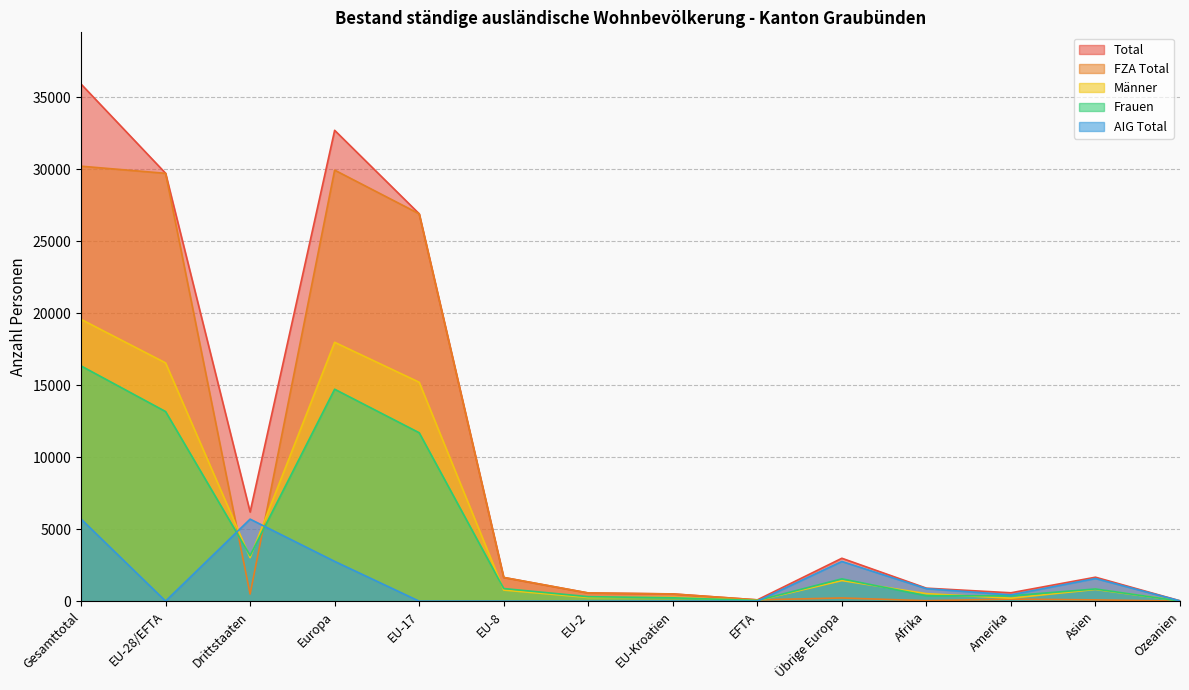

Where is the first local minimum for AIG Total?

EU-28/EFTA